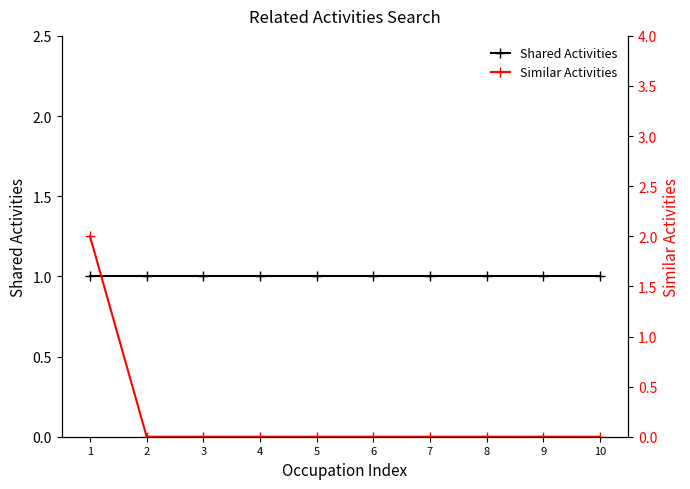

Reading right to left, list all the values displayed in this chart.

Shared Activities: 1	1	1	1	1	1	1	1	1	1
Similar Activities: 0	0	0	0	0	0	0	0	0	2